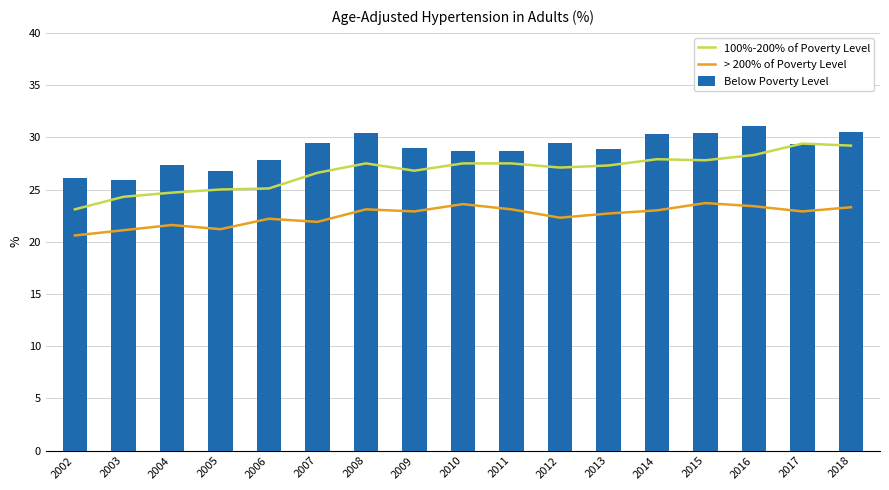

What is the smallest value displayed?

20.6